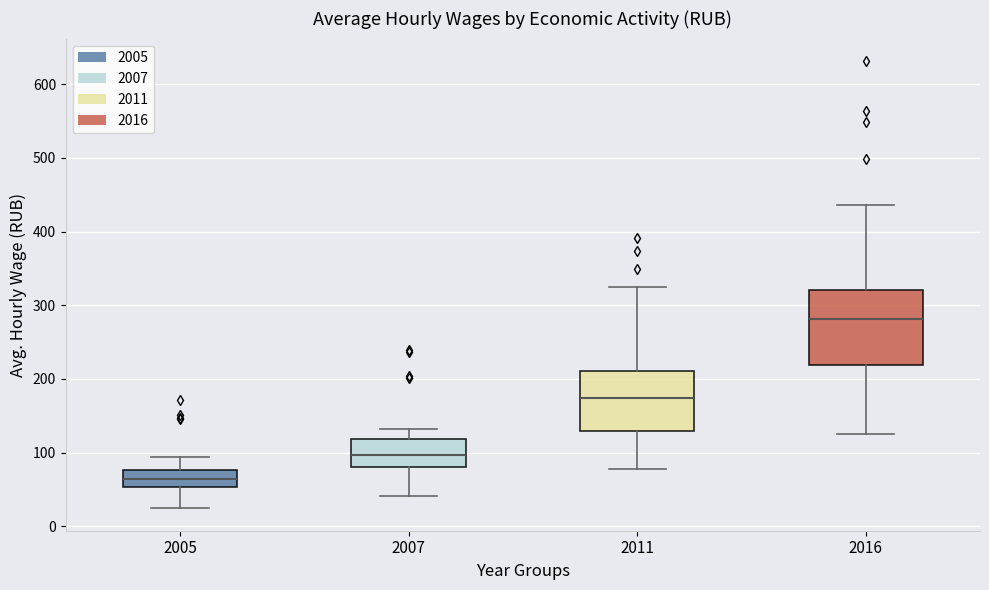

Reading left to right, transcribe this box plot: for each box, give where its median line is, the range the box spans, and where its two whiskers end, as read against the y-axis. The values are not printed on the chart, so give them approximately, as read against the axis.

2005: median 60, box 50 to 80, whiskers 20 to 90
2007: median 100, box 80 to 120, whiskers 40 to 130
2011: median 170, box 130 to 210, whiskers 80 to 320
2016: median 280, box 220 to 320, whiskers 130 to 440